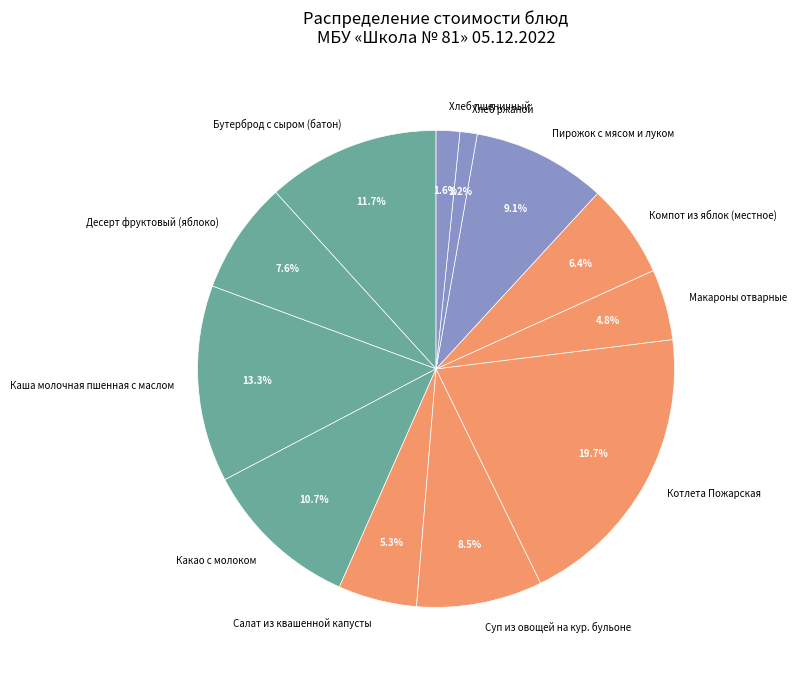

Between Компот из яблок (местное) and Десерт фруктовый (яблоко), which is larger?

Десерт фруктовый (яблоко)